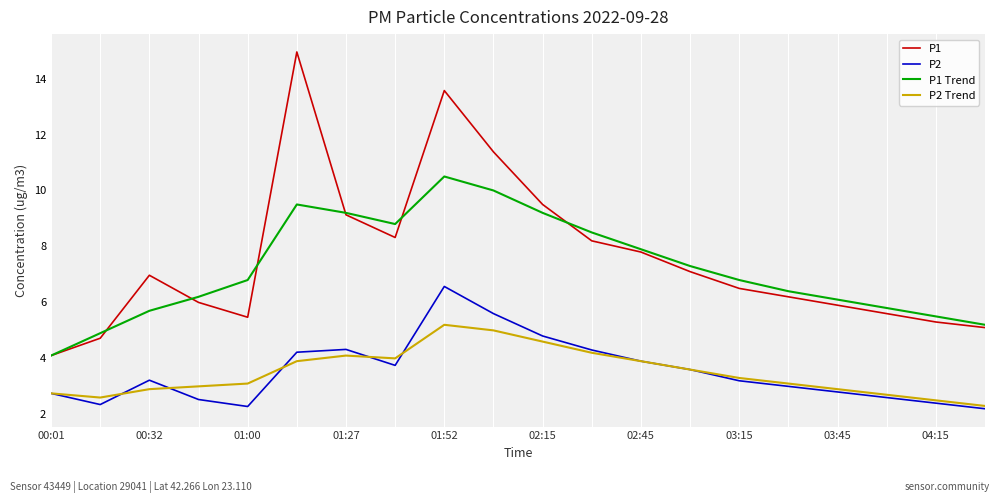

Which series has the widest spread of values?

P1